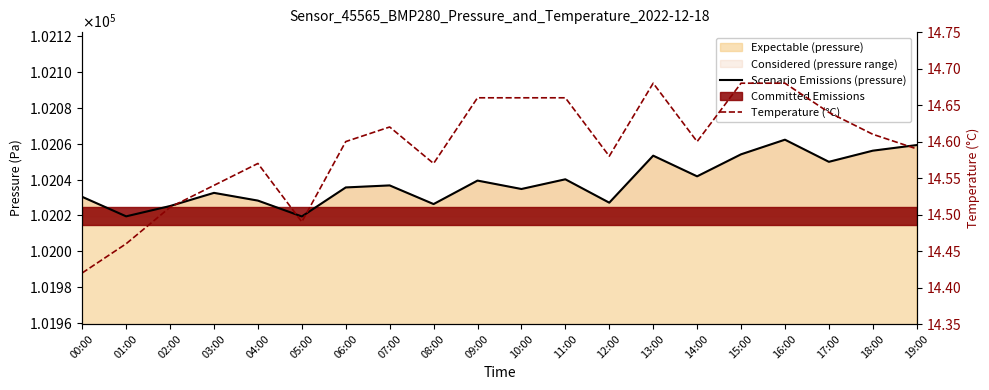

The value of Temperature (°C) at 07:00 is 24.5. True or false?

False